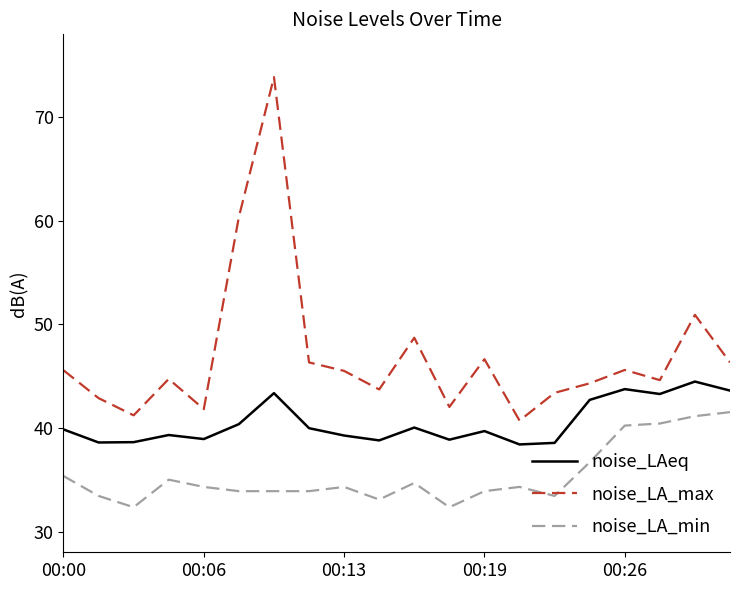

Which series has the largest range (max minus min)?

noise_LA_max